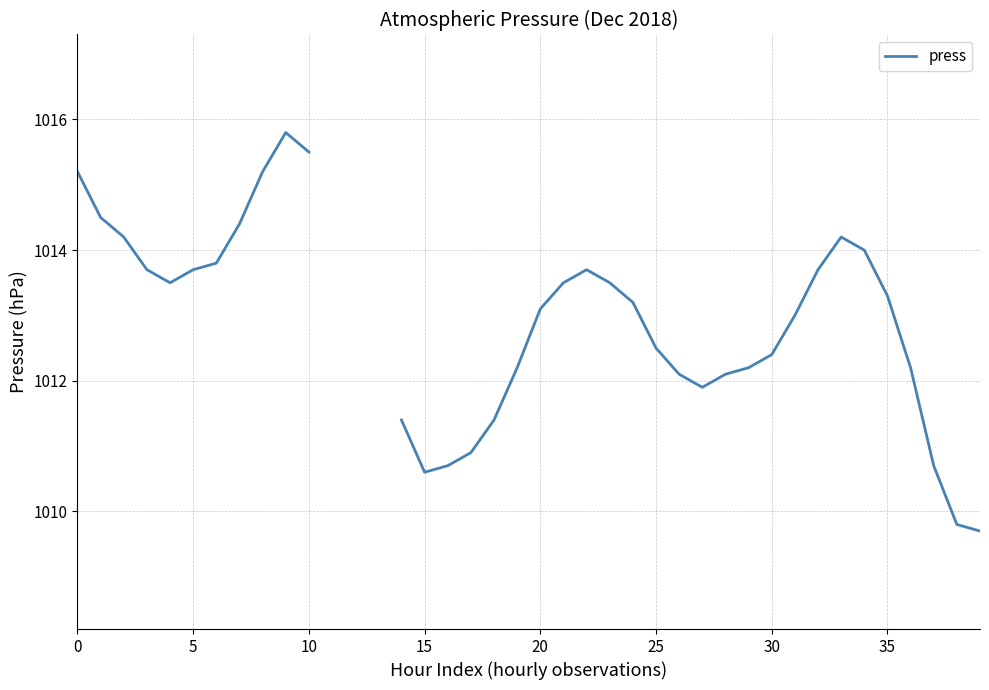

What is the maximum value shown in the chart?

1015.8